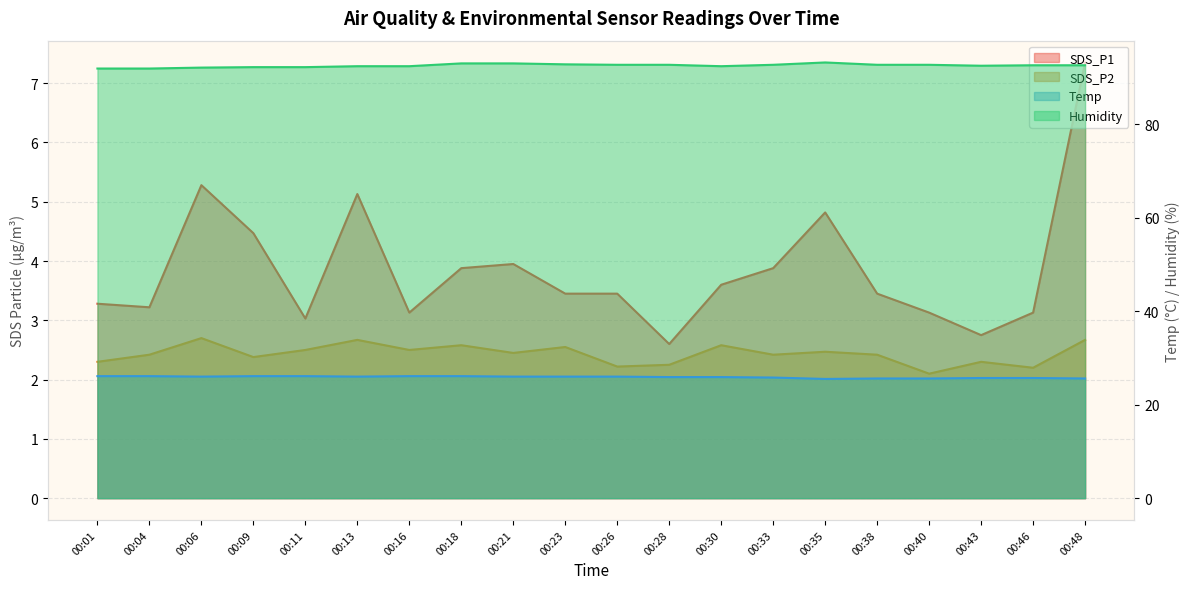

What is the difference between the maximum and minimum values in the SDS_P1 series?

4.8